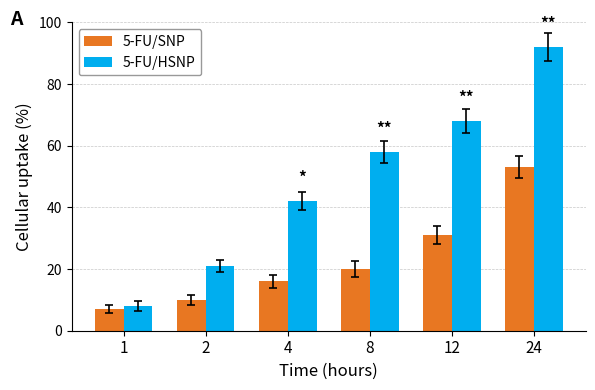

What is the maximum value shown in the chart?

92